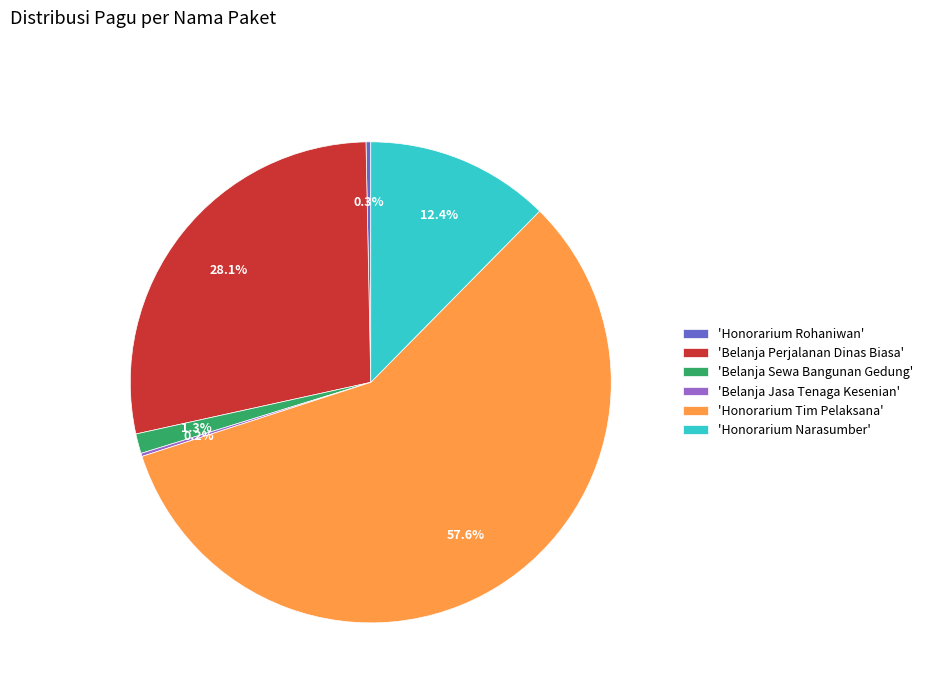

Which slice is the largest?

'Honorarium Tim Pelaksana'